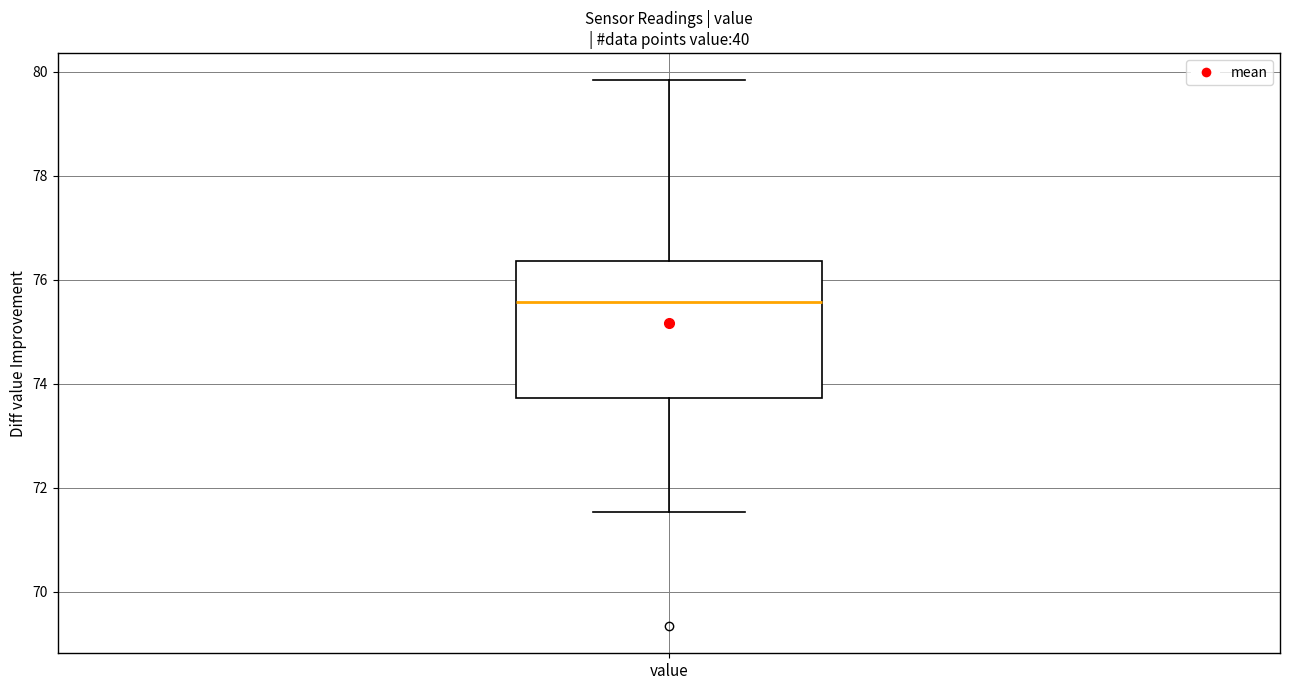

Read this box plot against the y-axis: the position of the median line, the range covered by the box, and the ends of both whiskers. The values are not printed on the chart, so give them approximately, as read against the axis.

median 75.6, box 73.8 to 76.4, whiskers 71.6 to 79.8